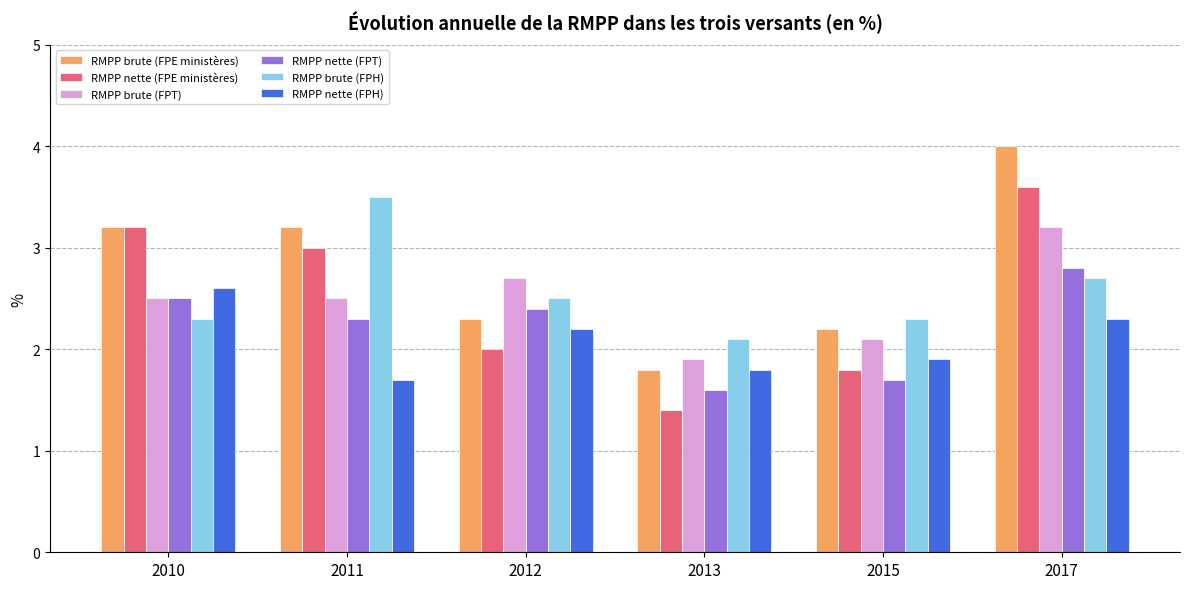

Reading left to right, transcribe all the data shown in this chart.

RMPP brute (FPE ministères): 2010=3.2	2011=3.2	2012=2.3	2013=1.8	2015=2.2	2017=4.0
RMPP nette (FPE ministères): 2010=3.2	2011=3.0	2012=2.0	2013=1.4	2015=1.8	2017=3.6
RMPP brute (FPT): 2010=2.5	2011=2.5	2012=2.7	2013=1.9	2015=2.1	2017=3.2
RMPP nette (FPT): 2010=2.5	2011=2.3	2012=2.4	2013=1.6	2015=1.7	2017=2.8
RMPP brute (FPH): 2010=2.3	2011=3.5	2012=2.5	2013=2.1	2015=2.3	2017=2.7
RMPP nette (FPH): 2010=2.6	2011=1.7	2012=2.2	2013=1.8	2015=1.9	2017=2.3